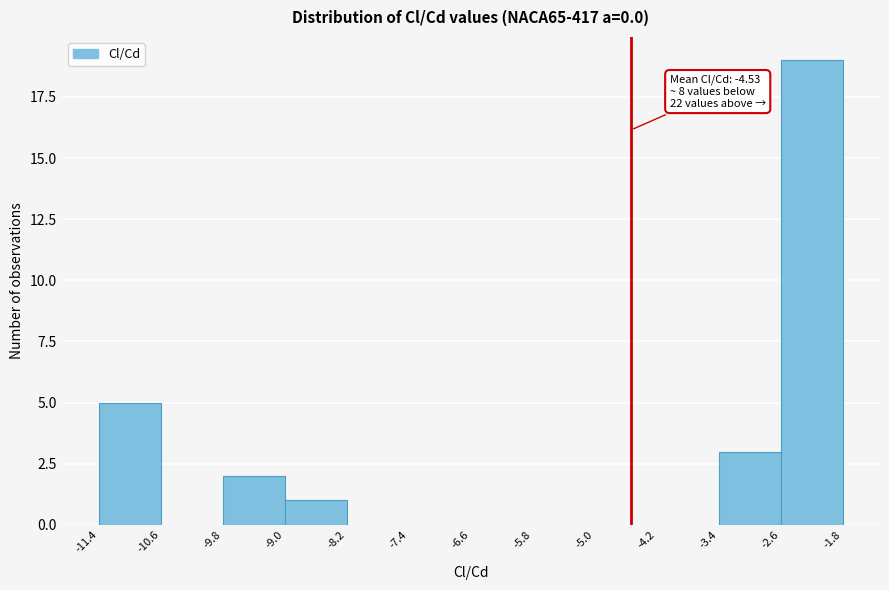

Which range on the x-axis has the tallest bar?

-2.6 to -1.8